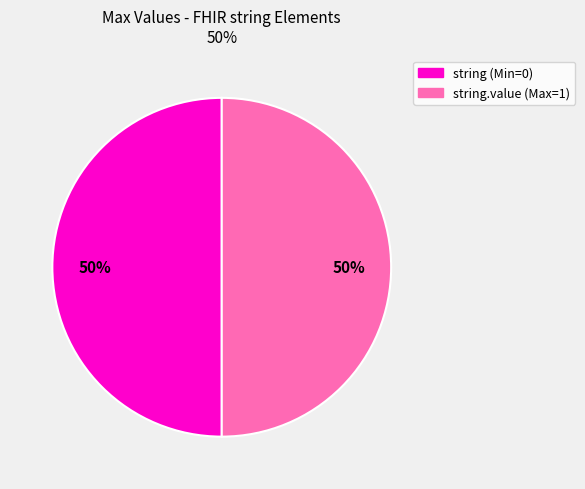

To the nearest percent, what is the average slice percentage?

50%